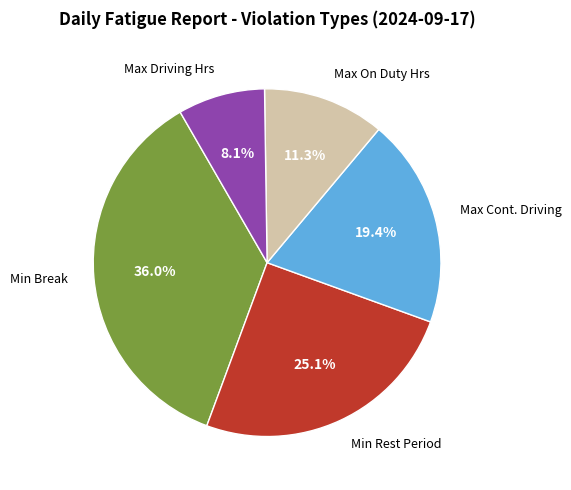

Is there a majority slice in this chart?

No